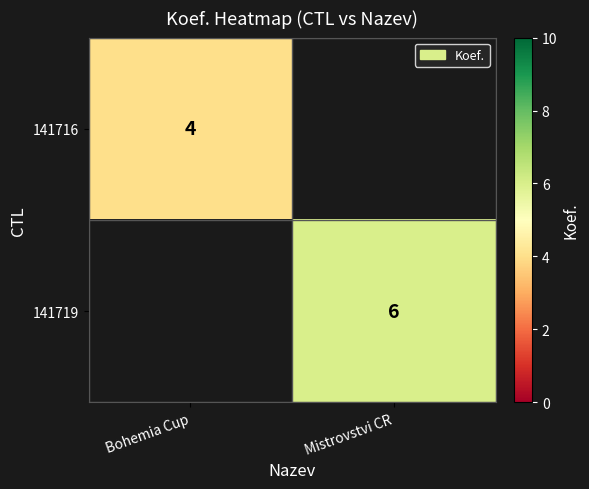

True or false: 141719 has a value of 6 at Mistrovstvi CR.

True